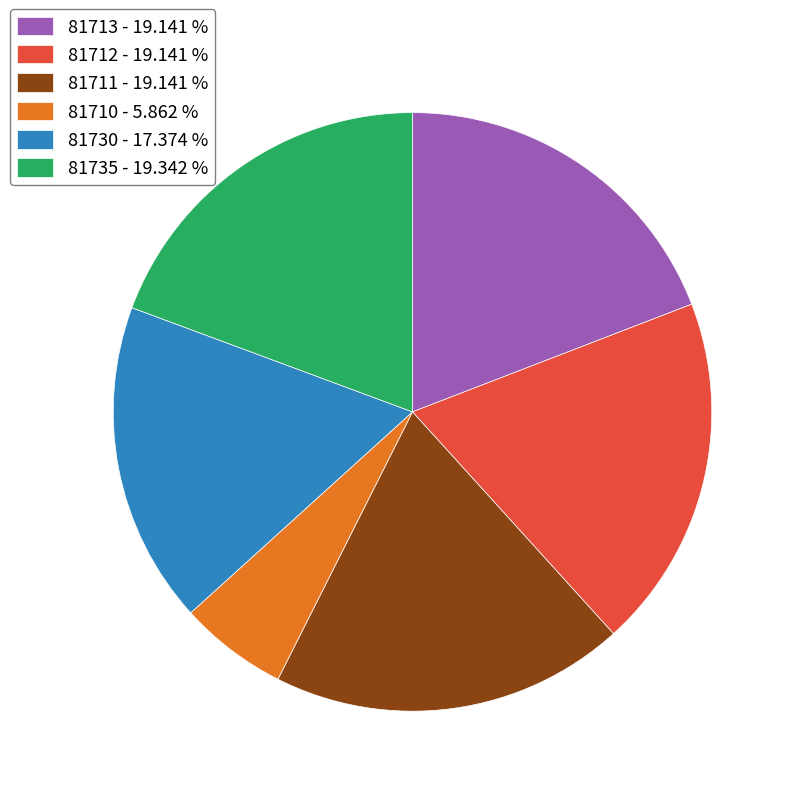

Do 81711 - 19.141 % and 81710 - 5.862 % together represent more than half of the pie?

No